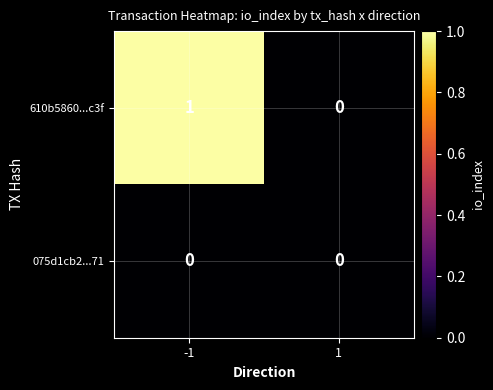

Rank the series by their maximum value, from highest to lowest.

610b5860...c3f, 075d1cb2...71